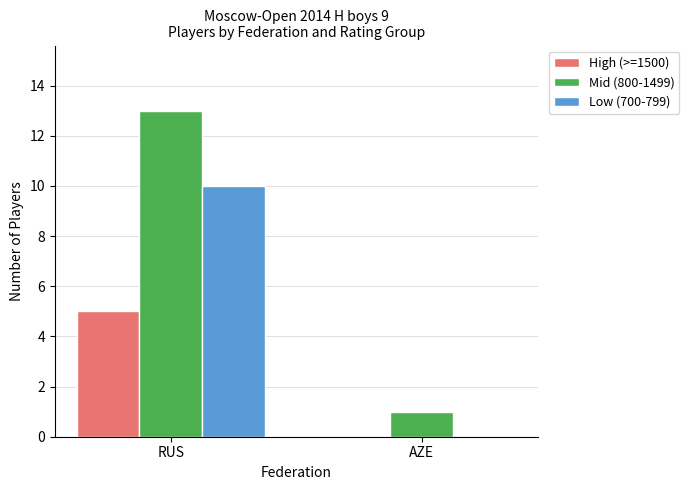

Which series has the largest range (max minus min)?

Mid (800-1499)